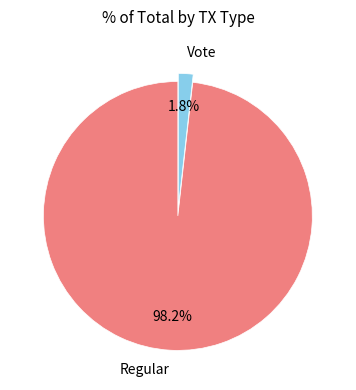

Does Vote account for over 50% of the chart?

No